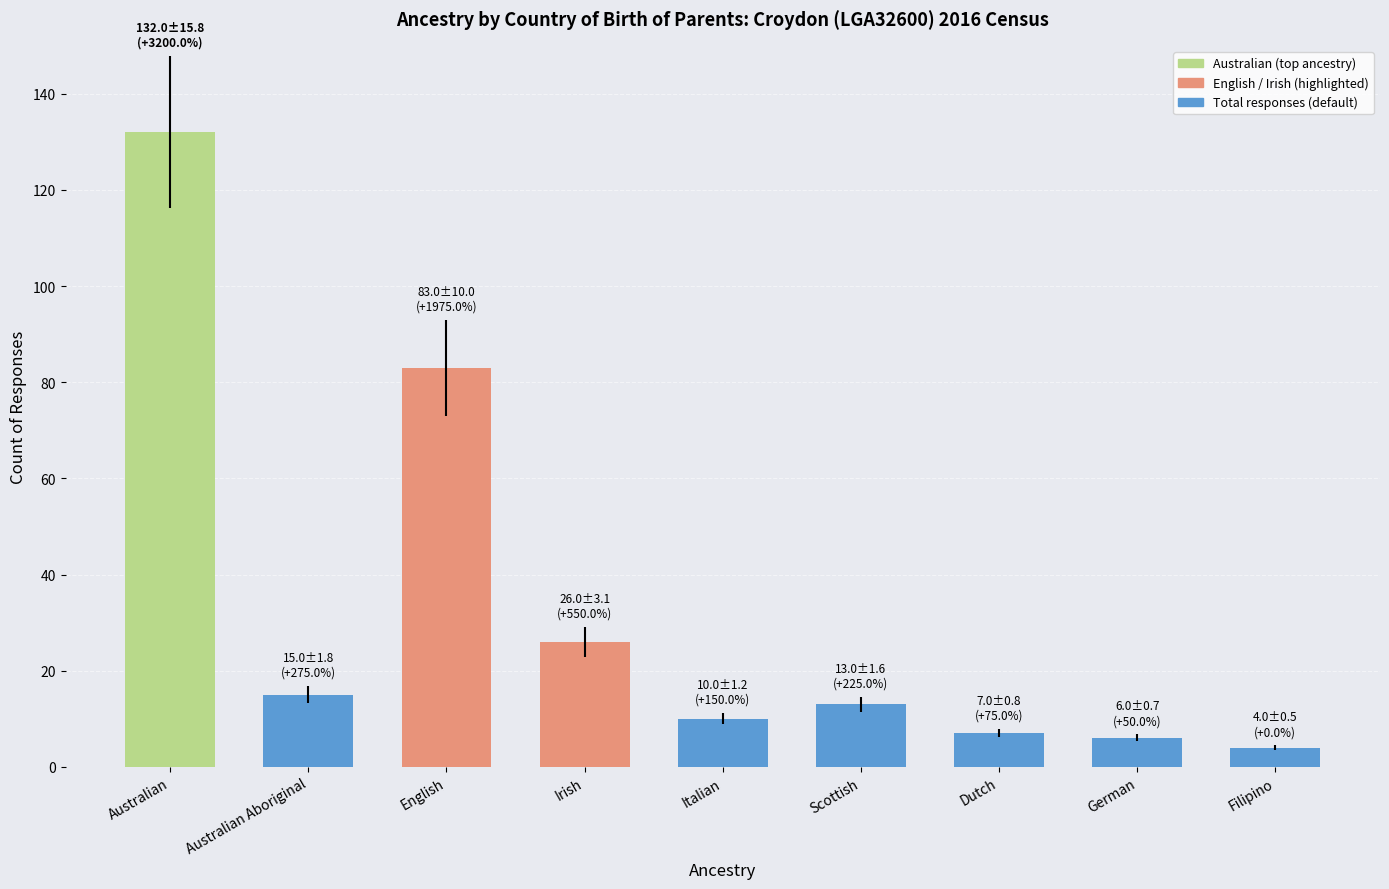

Which label corresponds to the smallest value in the chart?

Filipino